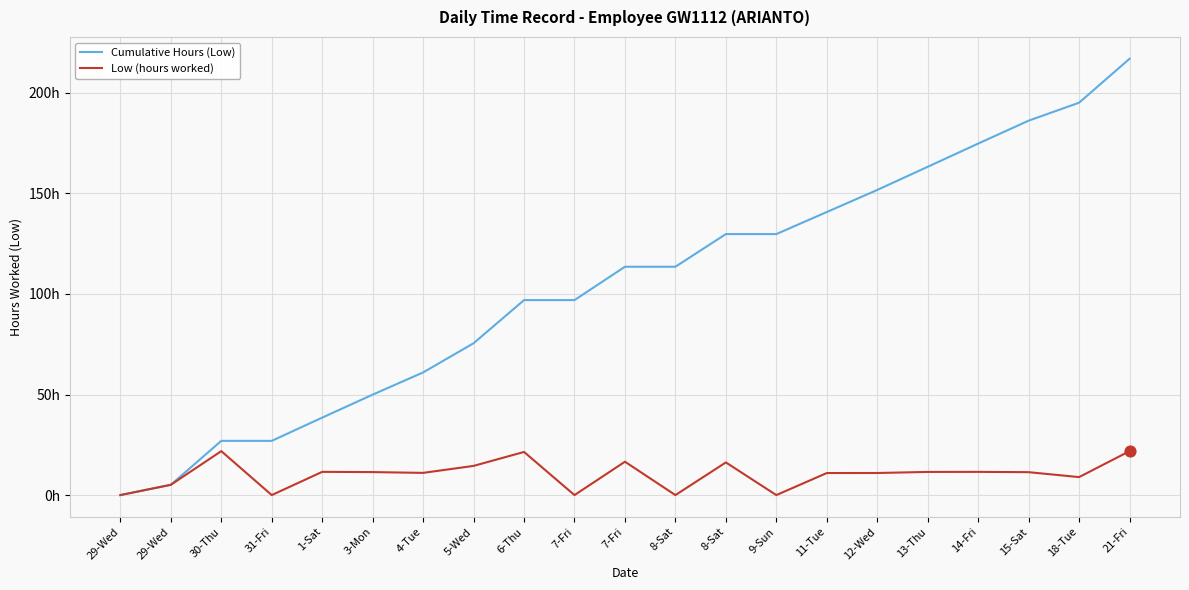

What are all the series names shown in the legend?

Cumulative Hours (Low), Low (hours worked)